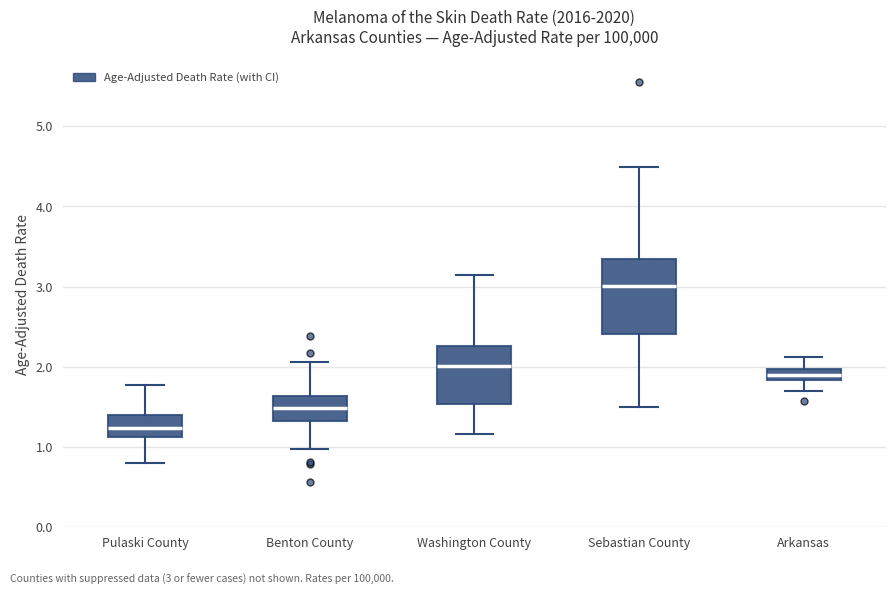

Which box is the tallest, from its lower edge to its upper edge?

Sebastian County